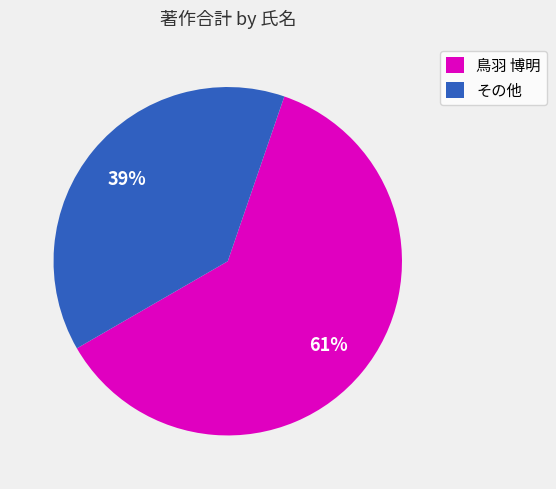

The その他 slice represents 48% of the pie. True or false?

False